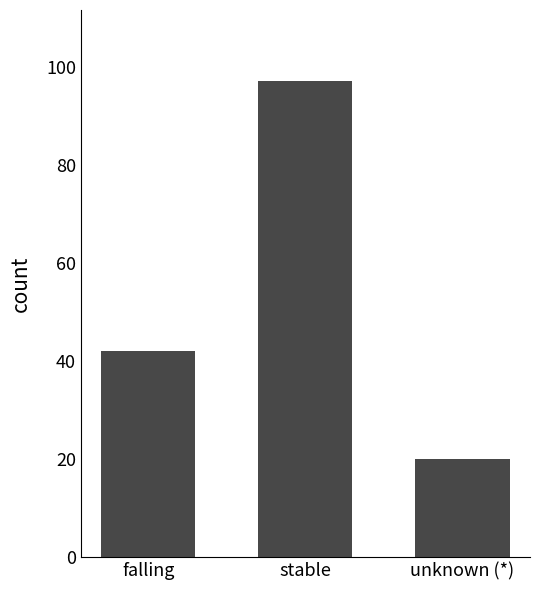

What position from the left is stable?

2